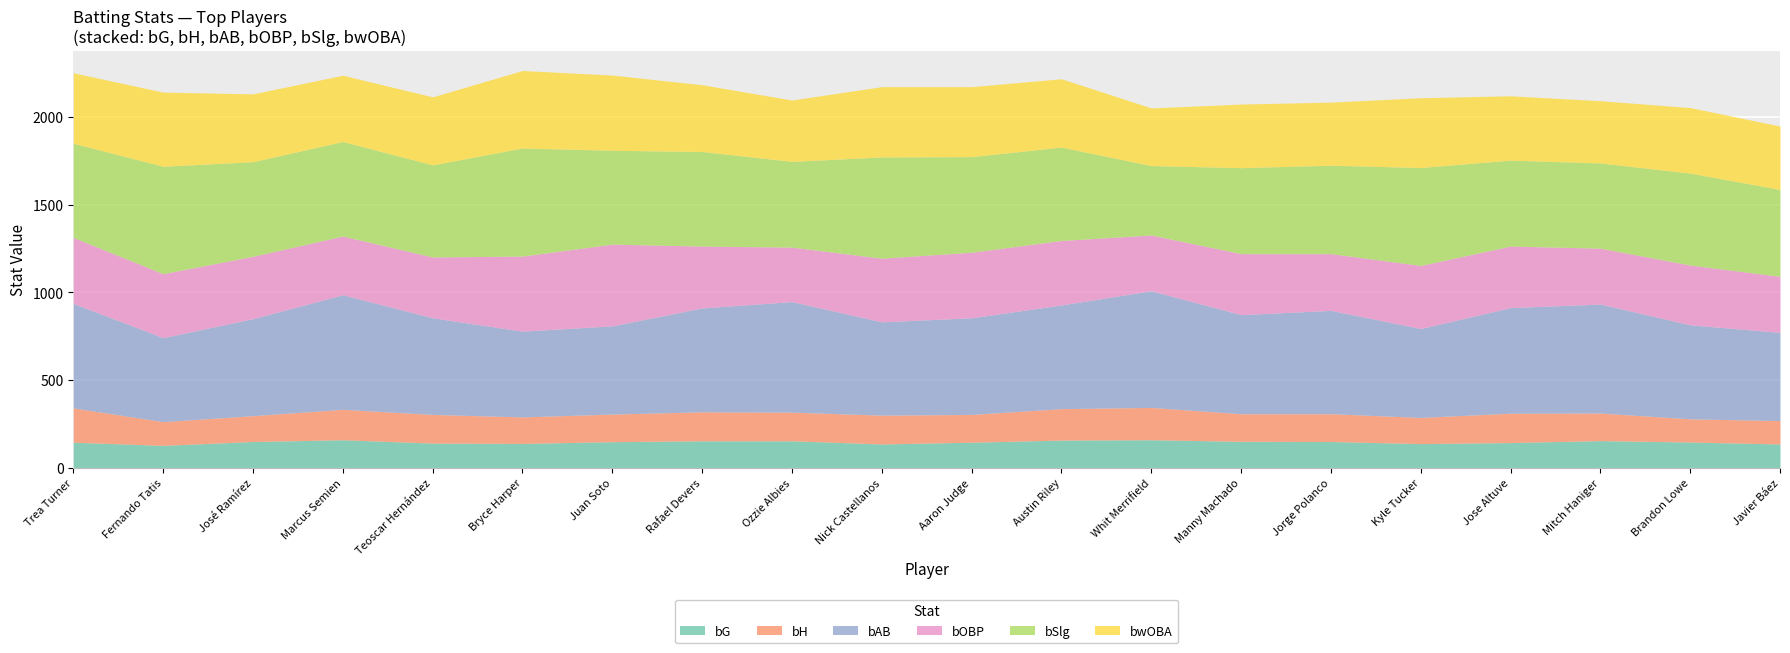

What is the greatest value displayed?

664